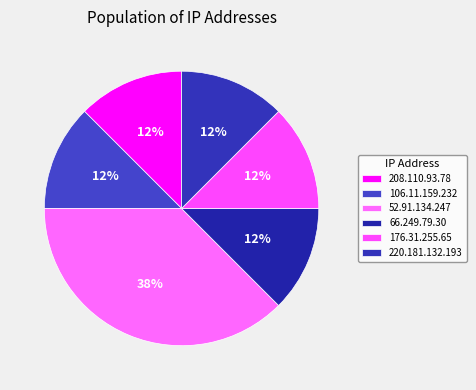

Count the number of slices in the pie.

6